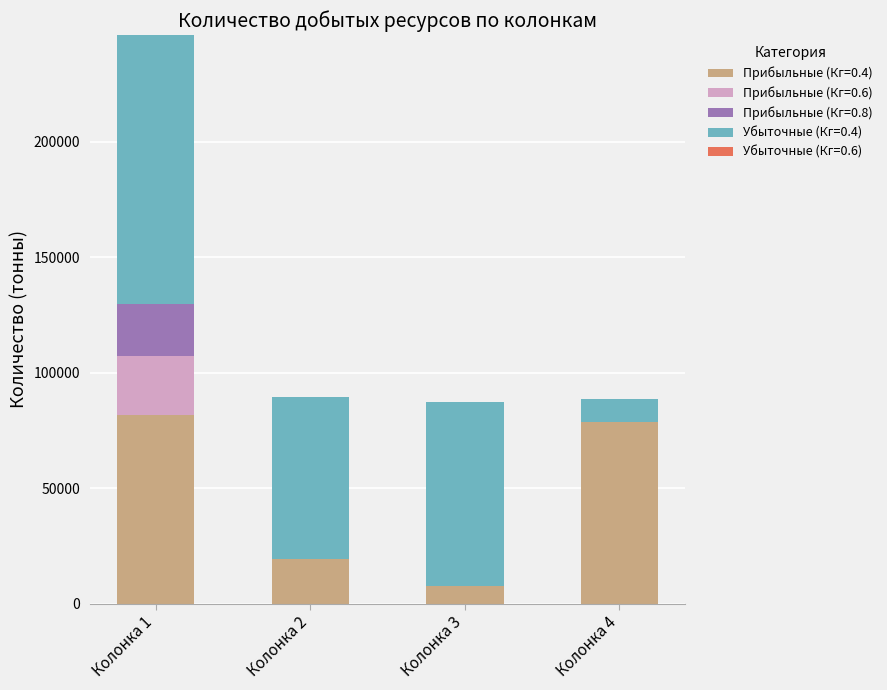

Reading left to right, transcribe the values for Прибыльные (Кг=0.4).

Колонка 1=81585	Колонка 2=19288	Колонка 3=7705	Колонка 4=78644